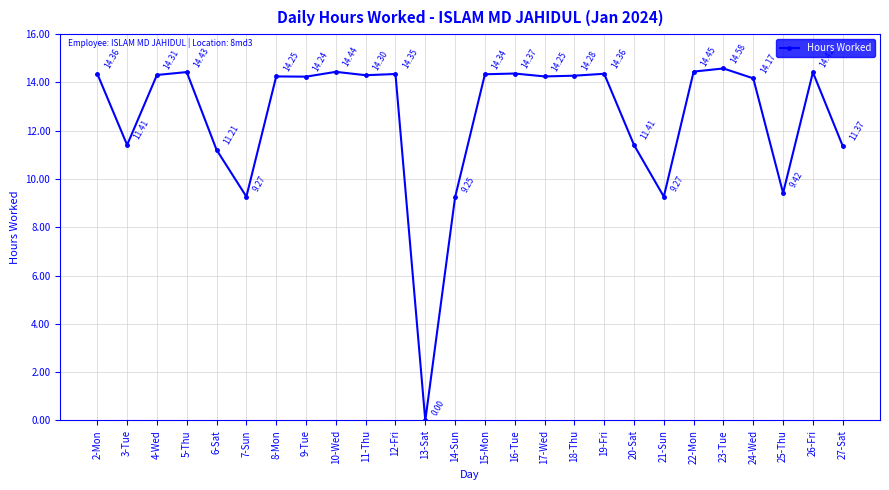

Which category has the lowest value across all series?

13-Sat